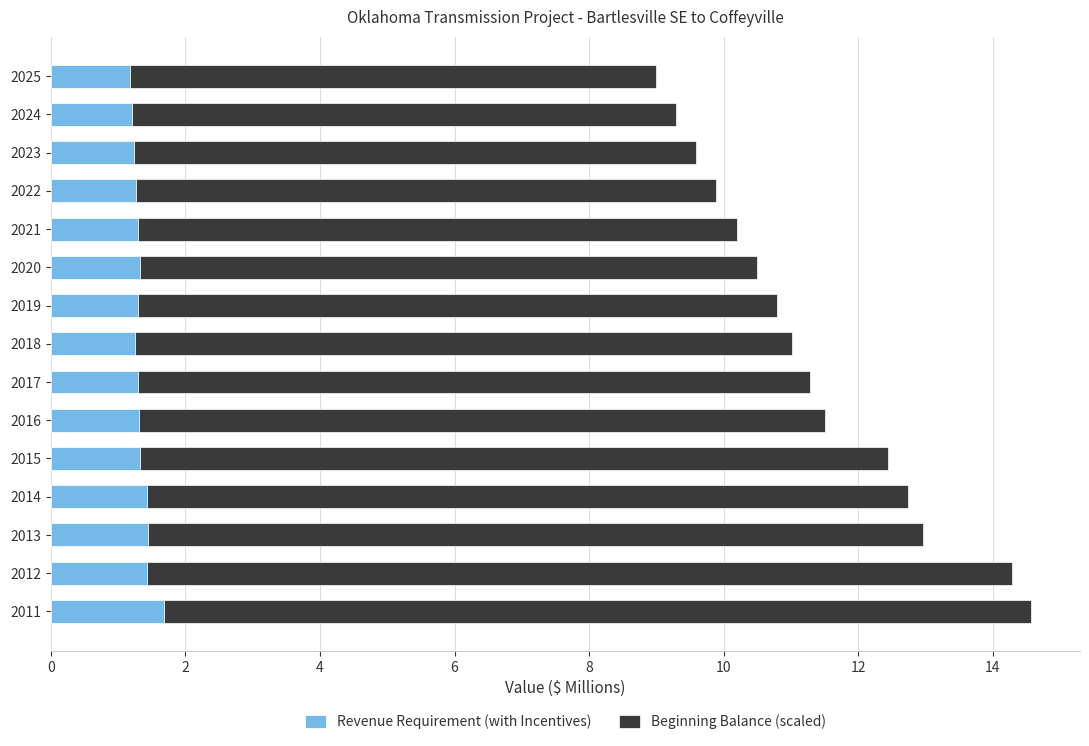

What is the average value of the Revenue Requirement (with Incentives) series?

1.3